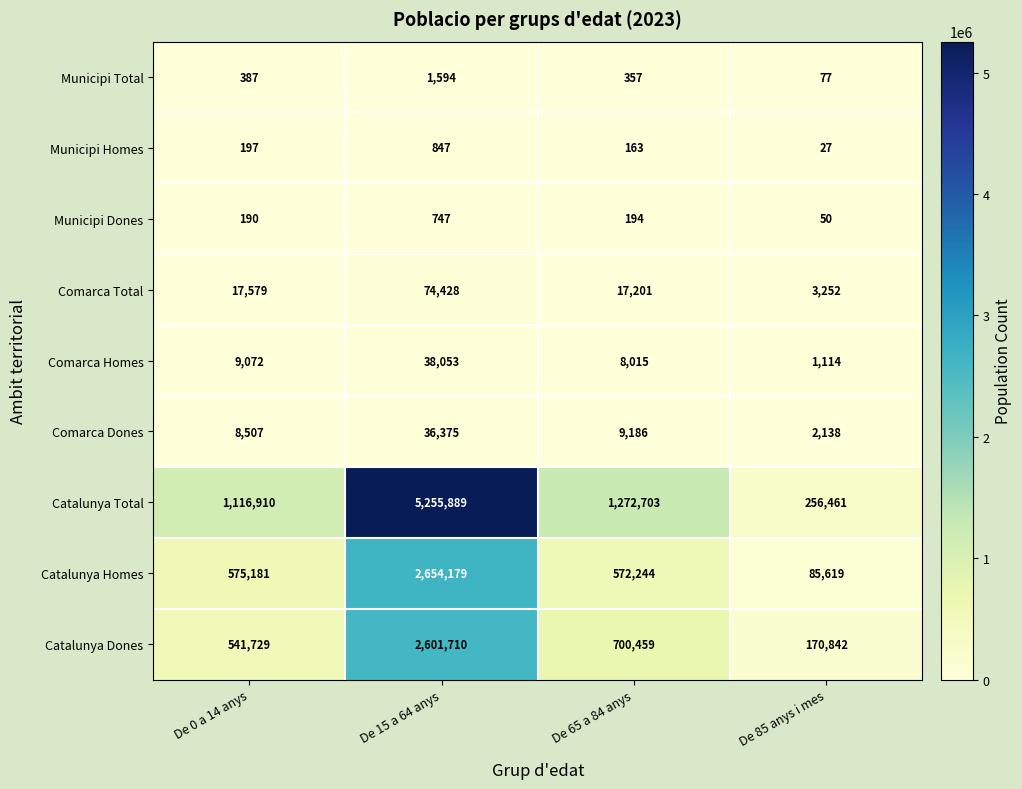

At which category is the sum across all series the highest?

De 15 a 64 anys